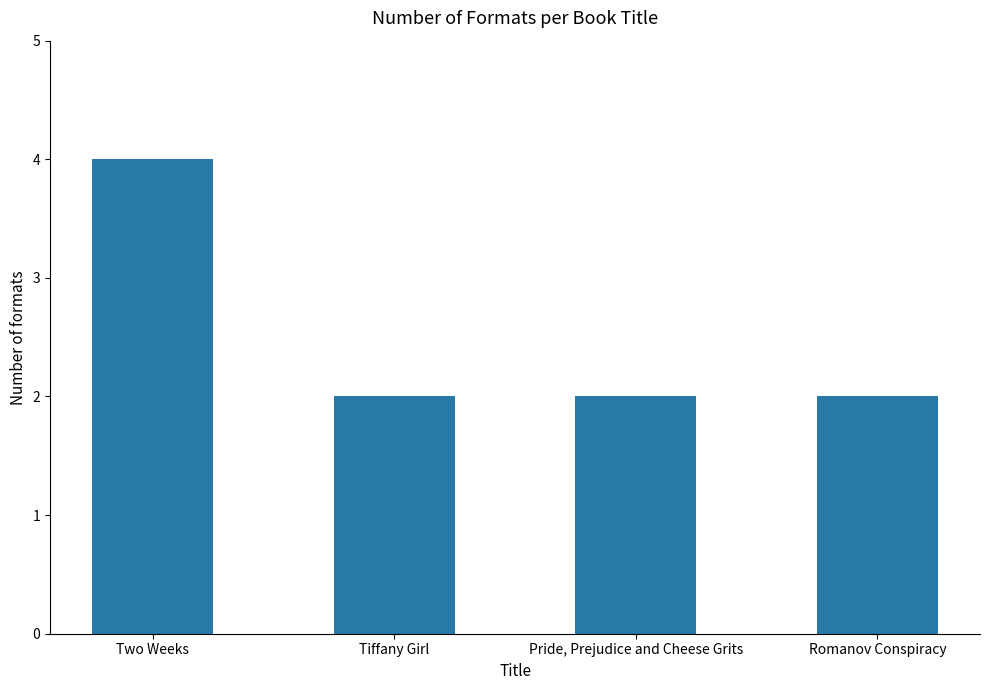

Between Two Weeks and Romanov Conspiracy, which is larger?

Two Weeks